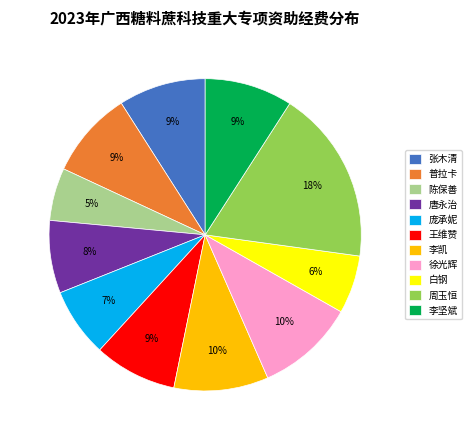

Between 王维赞 and 庞承妮, which is larger?

王维赞